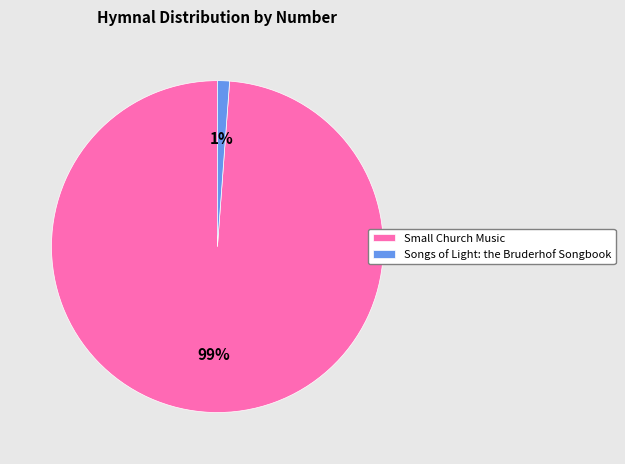

To the nearest percent, what is the difference between the Small Church Music and Songs of Light: the Bruderhof Songbook slice percentages?

98%